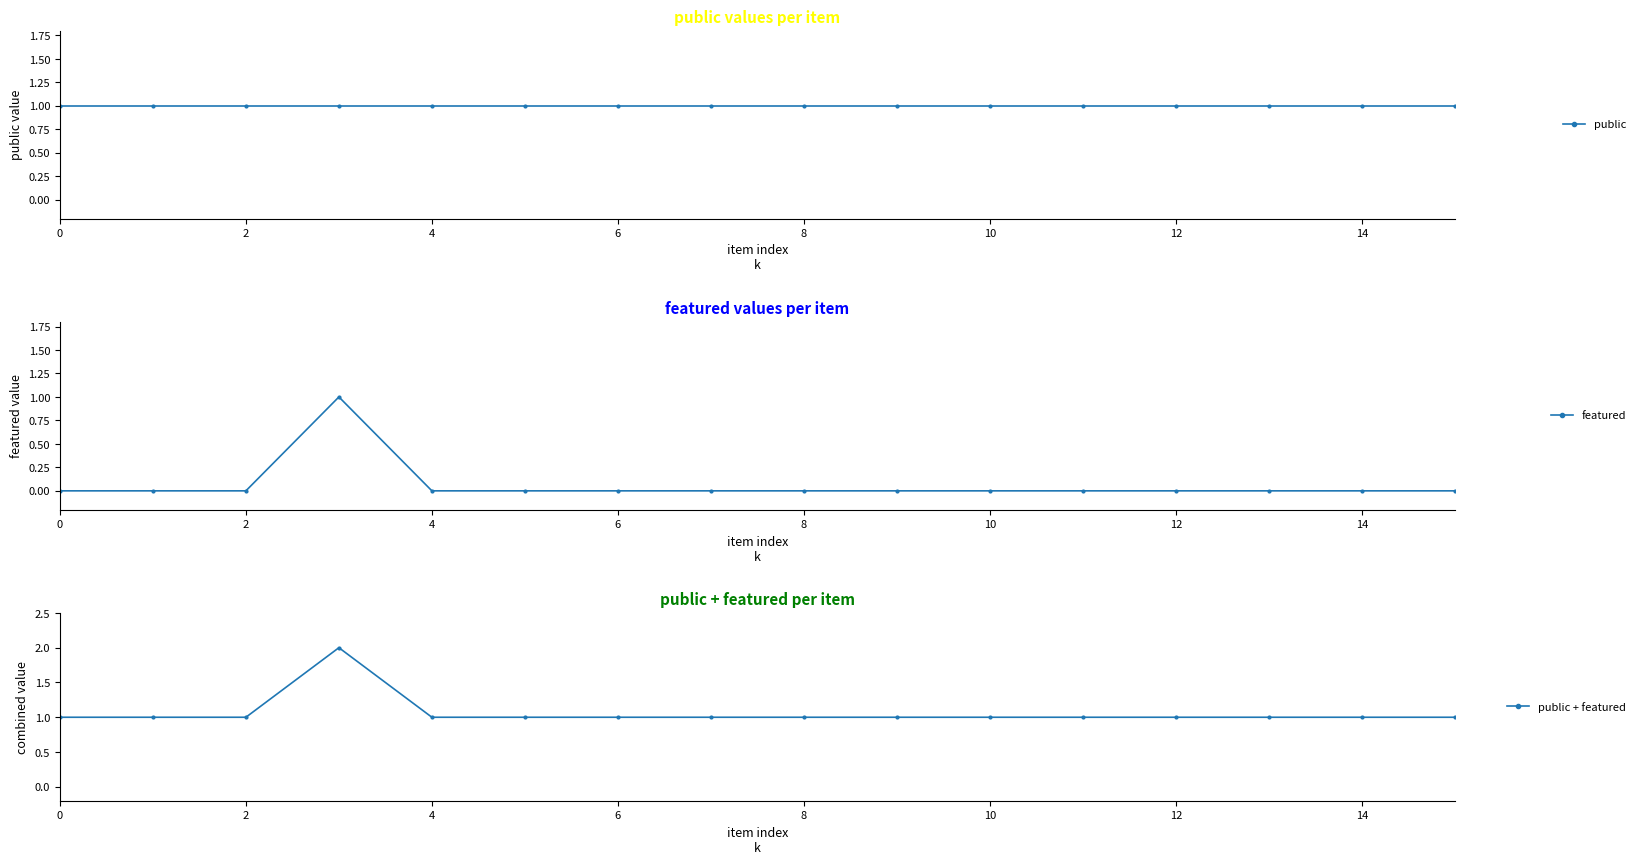

List the series in order of their peak value, lowest first.

public, featured, public + featured